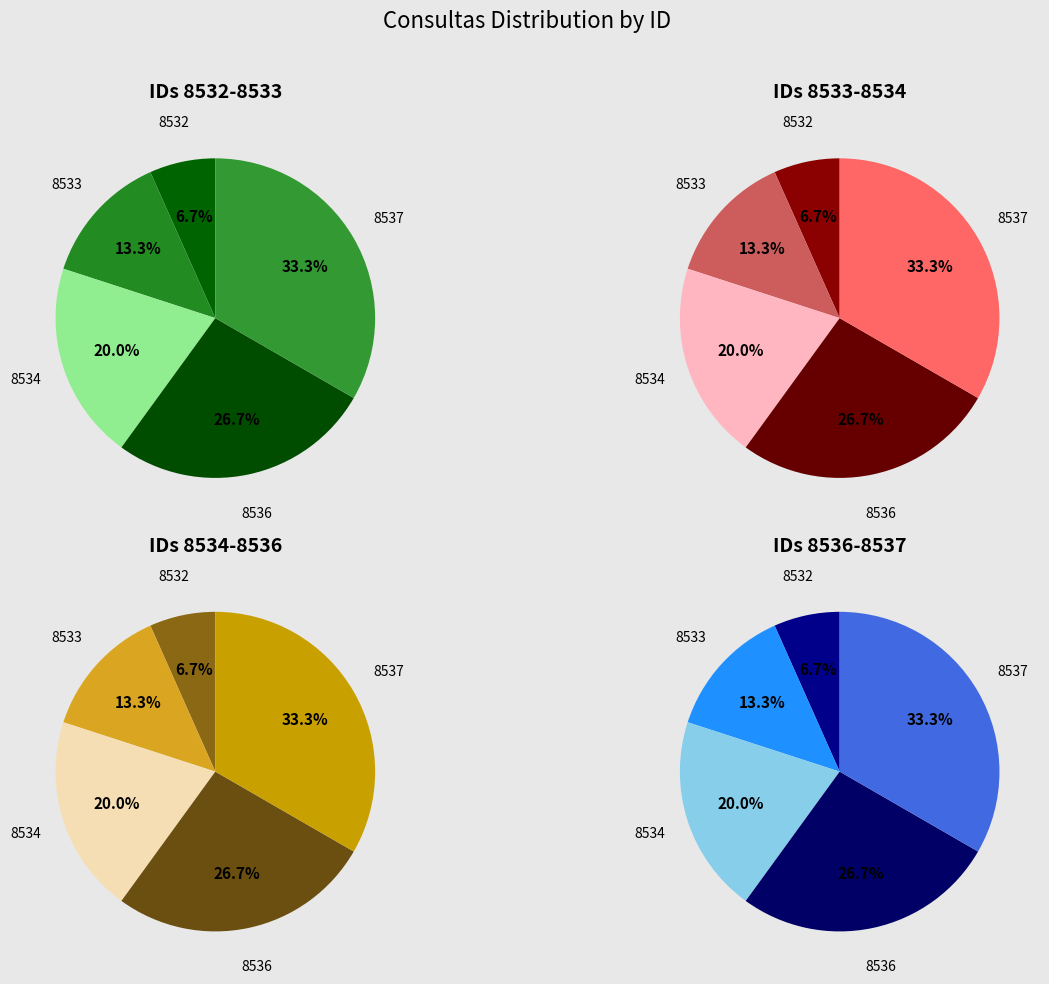

Which category has the biggest portion of the pie?

8537